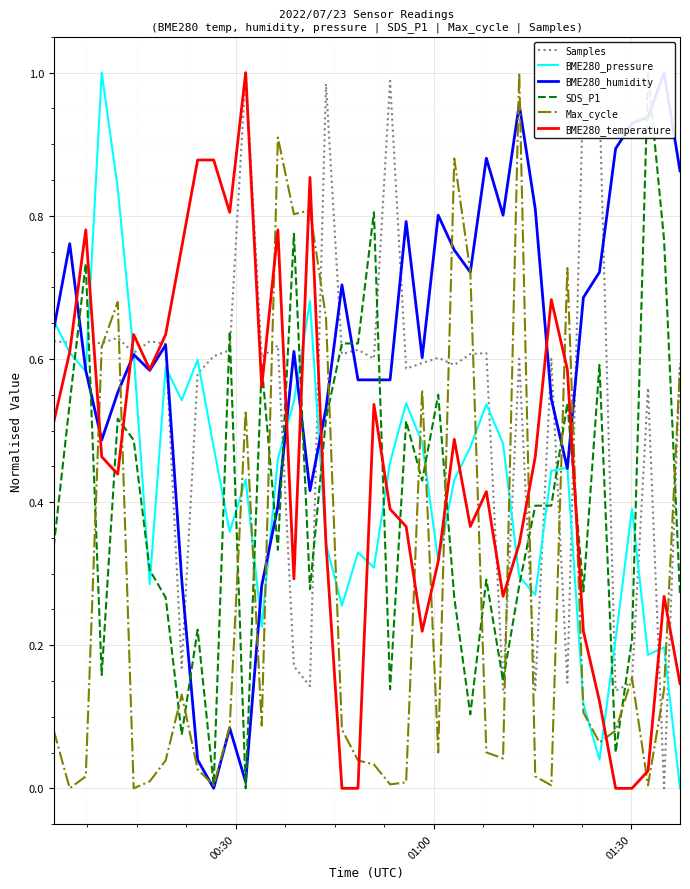

What are all the series names shown in the legend?

Samples, BME280_pressure, BME280_humidity, SDS_P1, Max_cycle, BME280_temperature